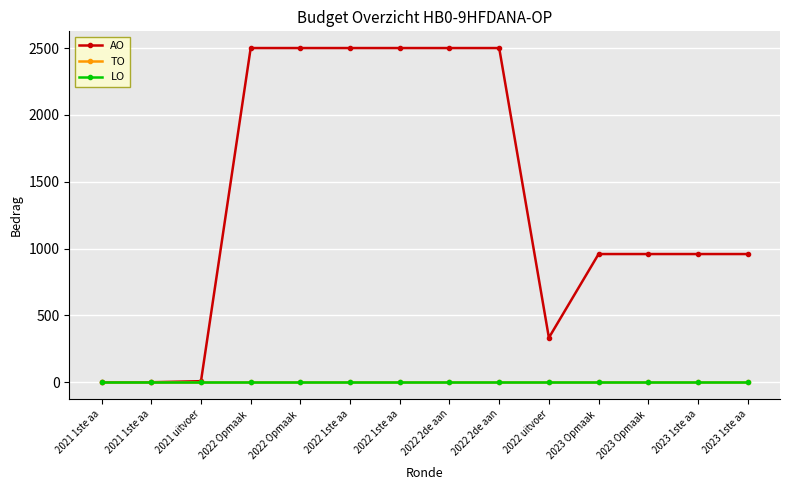

Which label corresponds to the largest value in the chart?

2022 Opmaak 